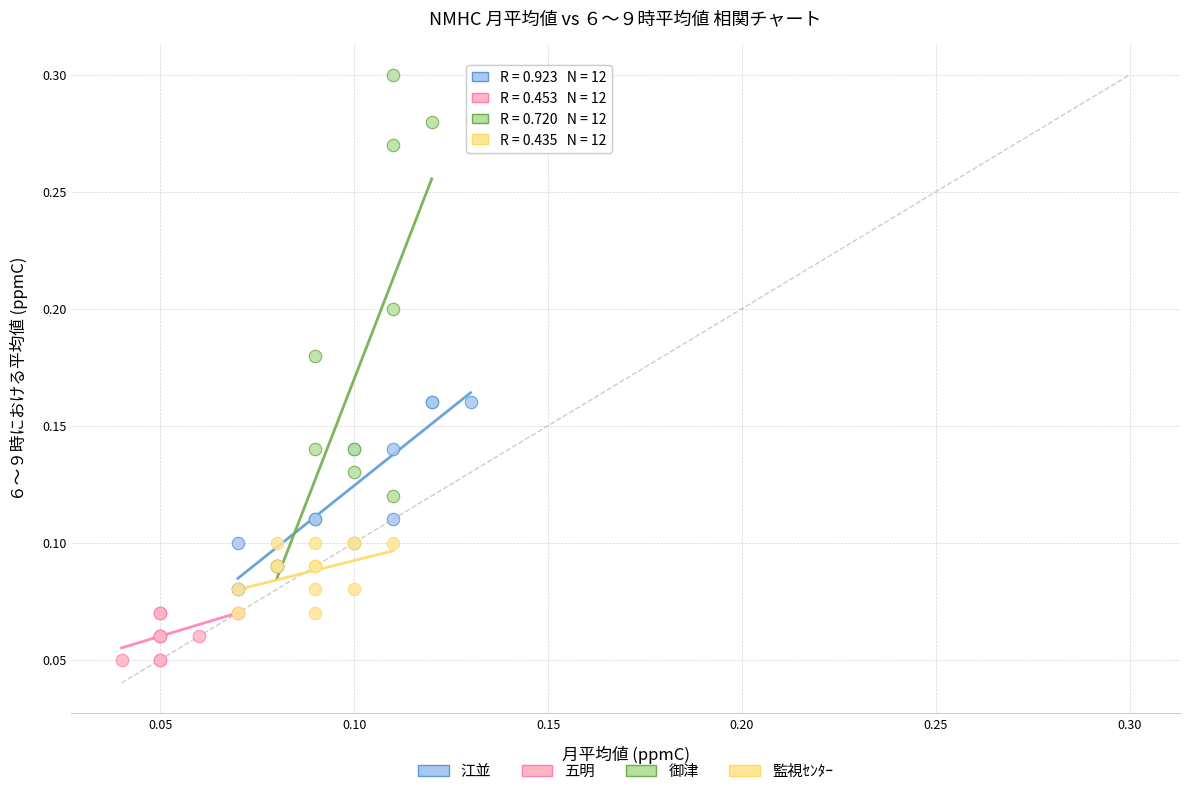

Which series has the widest spread of Y values?

御津